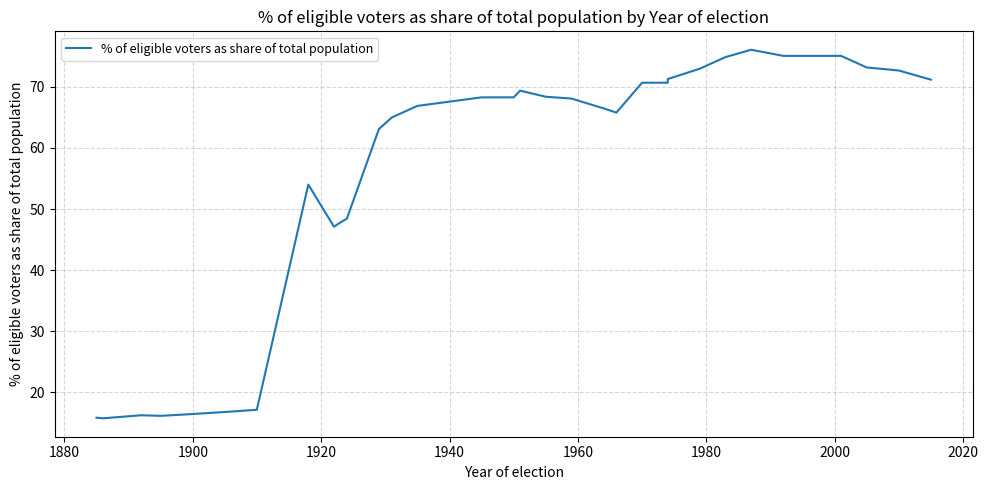

Count the number of categories in the chart.

34